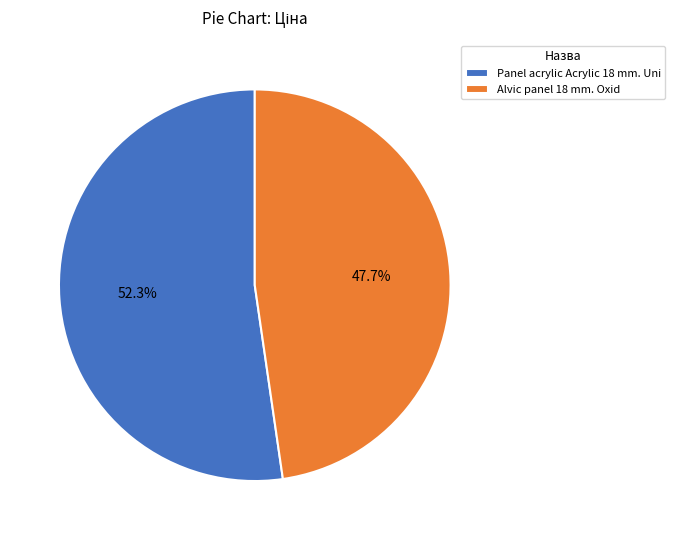

Is it true that Panel acrylic Acrylic 18 mm. Uni is 63% of the pie?

False